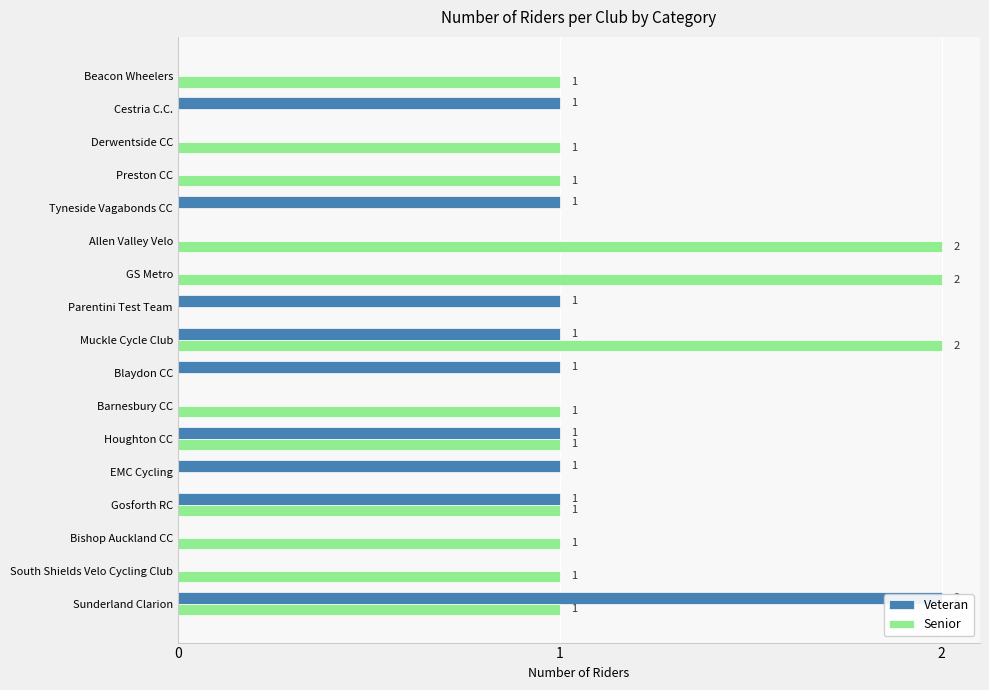

The value of Veteran at Barnesbury CC is 1. True or false?

False